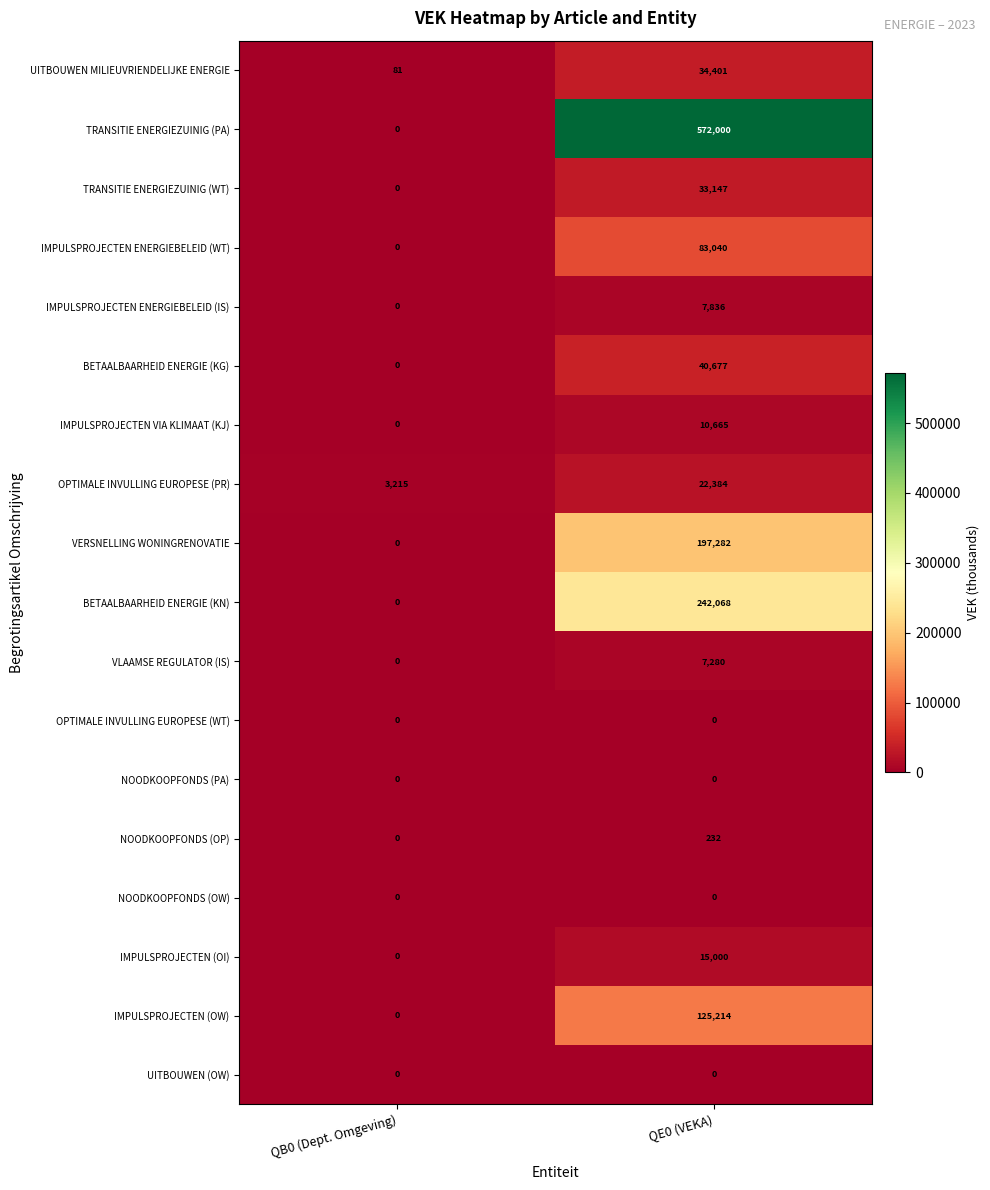

At which label is VLAAMSE REGULATOR (IS) closest to 3640?

QB0 (Dept. Omgeving)